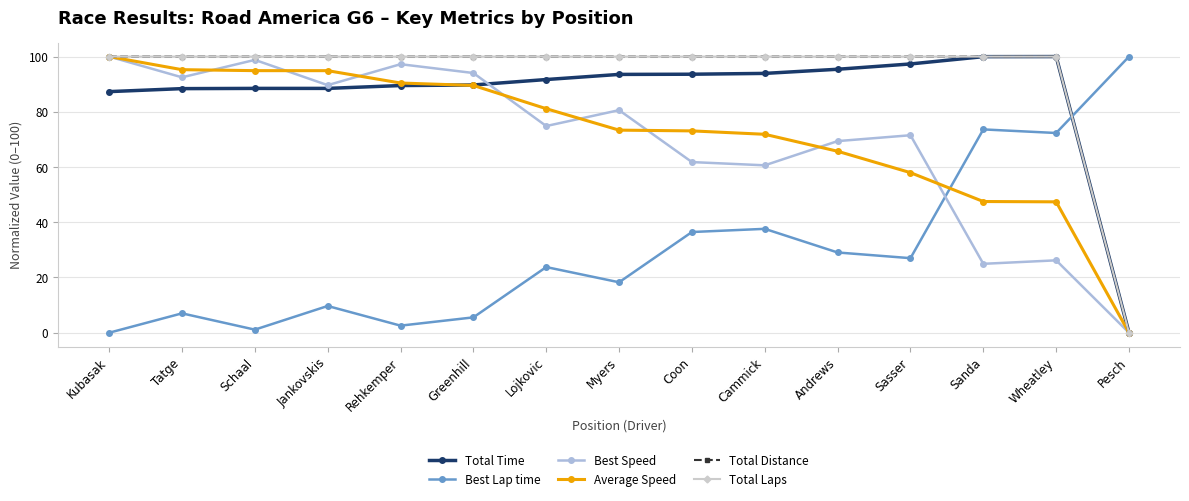

Is the value of Average Speed at Lojkovic greater than the value of Best Speed at Rehkemper?

No